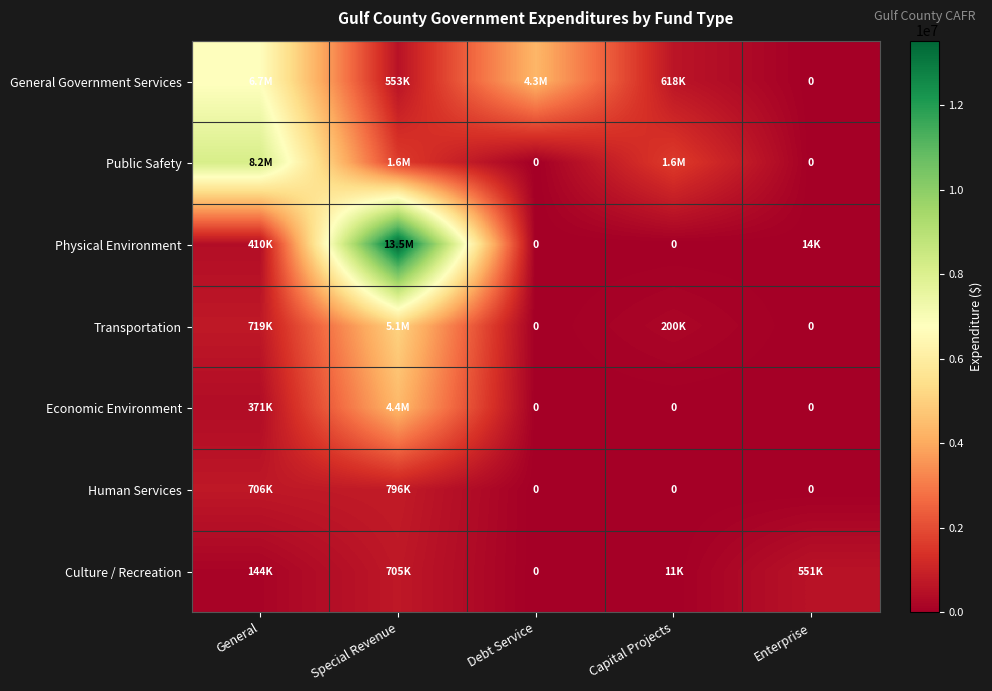

What is the highest value of the Human Services series?

796136